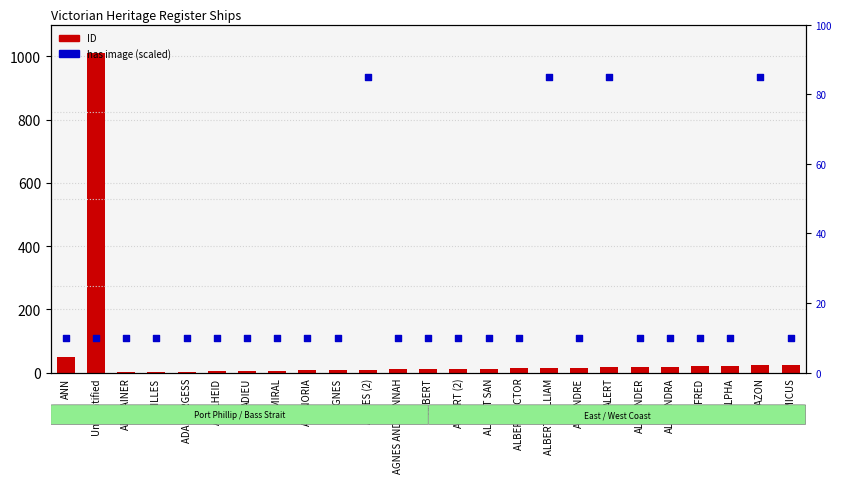

At how many categories does at least one series exceed 477?

1